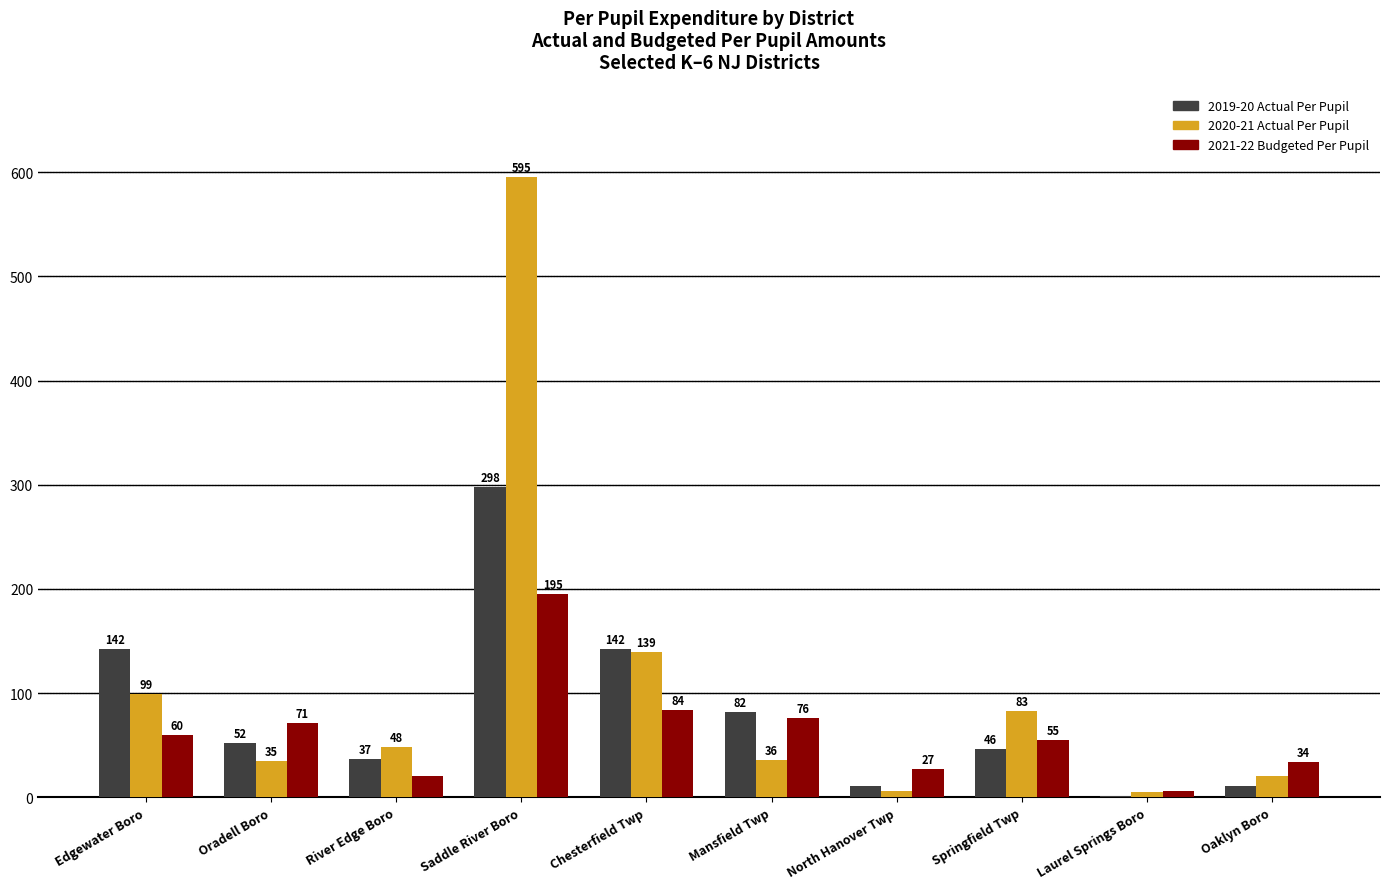

How many categories are shown in the chart?

10